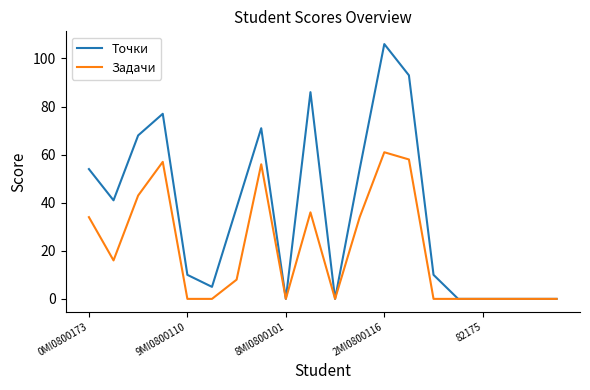

Which series has the largest range (max minus min)?

Точки